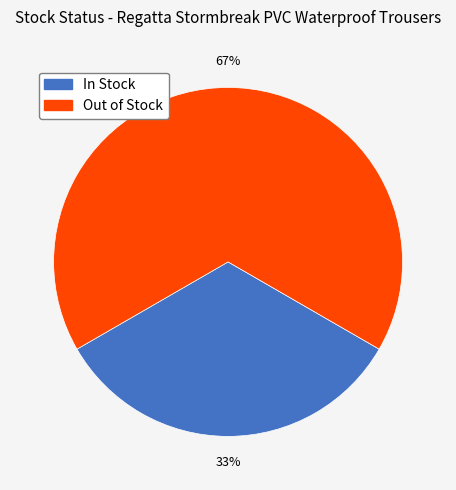

Is there any slice that represents more than half of the pie?

Yes